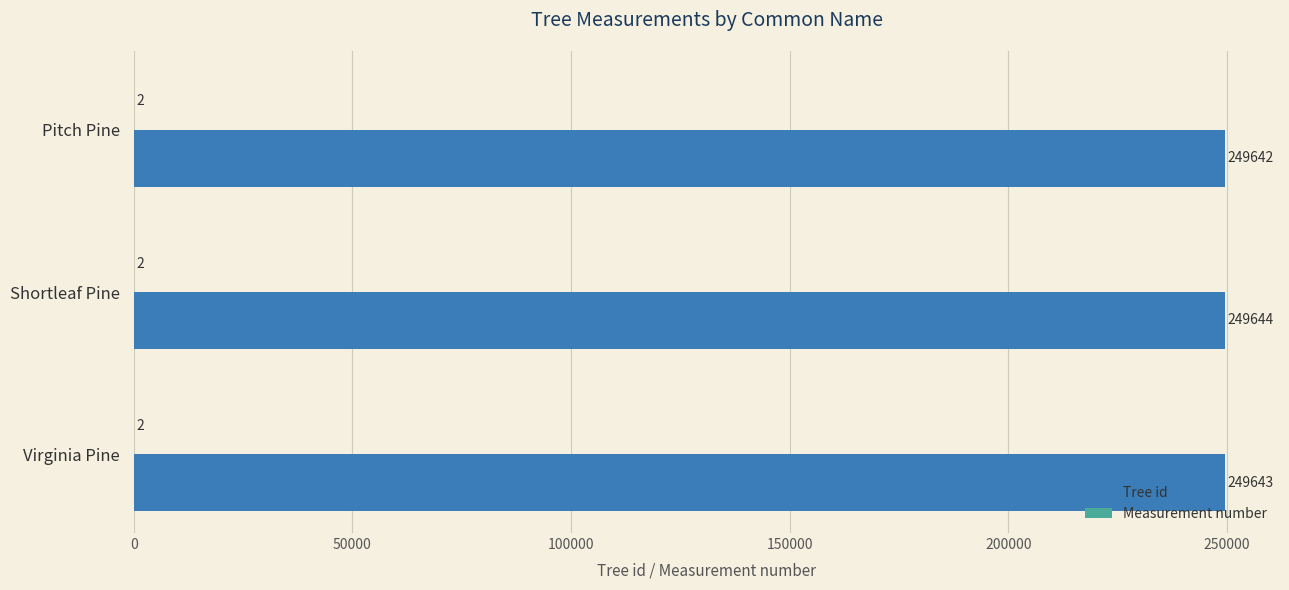

Which series changed the most between Shortleaf Pine and Virginia Pine?

Tree id